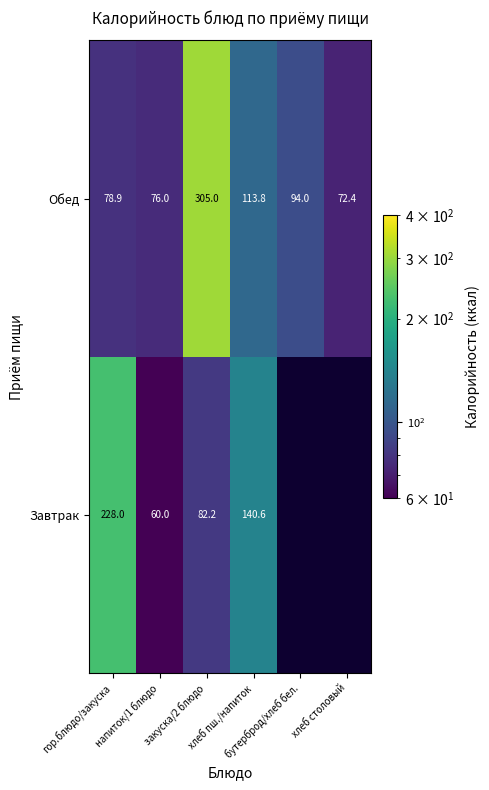

What is the difference between the Обед values at хлеб столовый and напиток/1 блюдо?

3.6